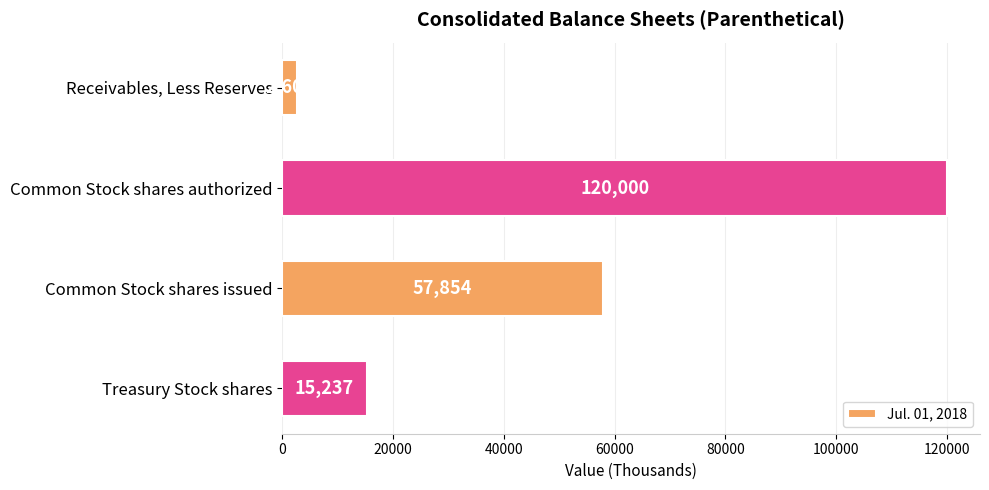

Reading top to bottom, transcribe all the data shown in this chart.

Receivables, Less Reserves=2608	Common Stock shares authorized=120000	Common Stock shares issued=57854	Treasury Stock shares=15237